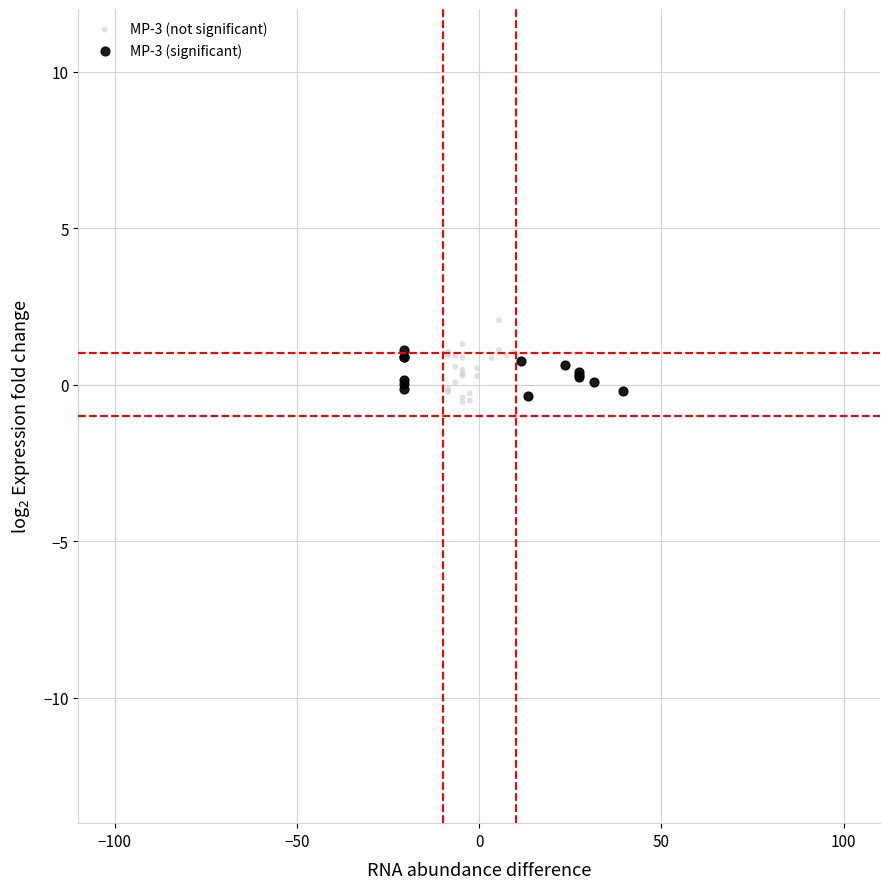

Which series has the largest Y range (max minus min)?

MP-3 (not significant)